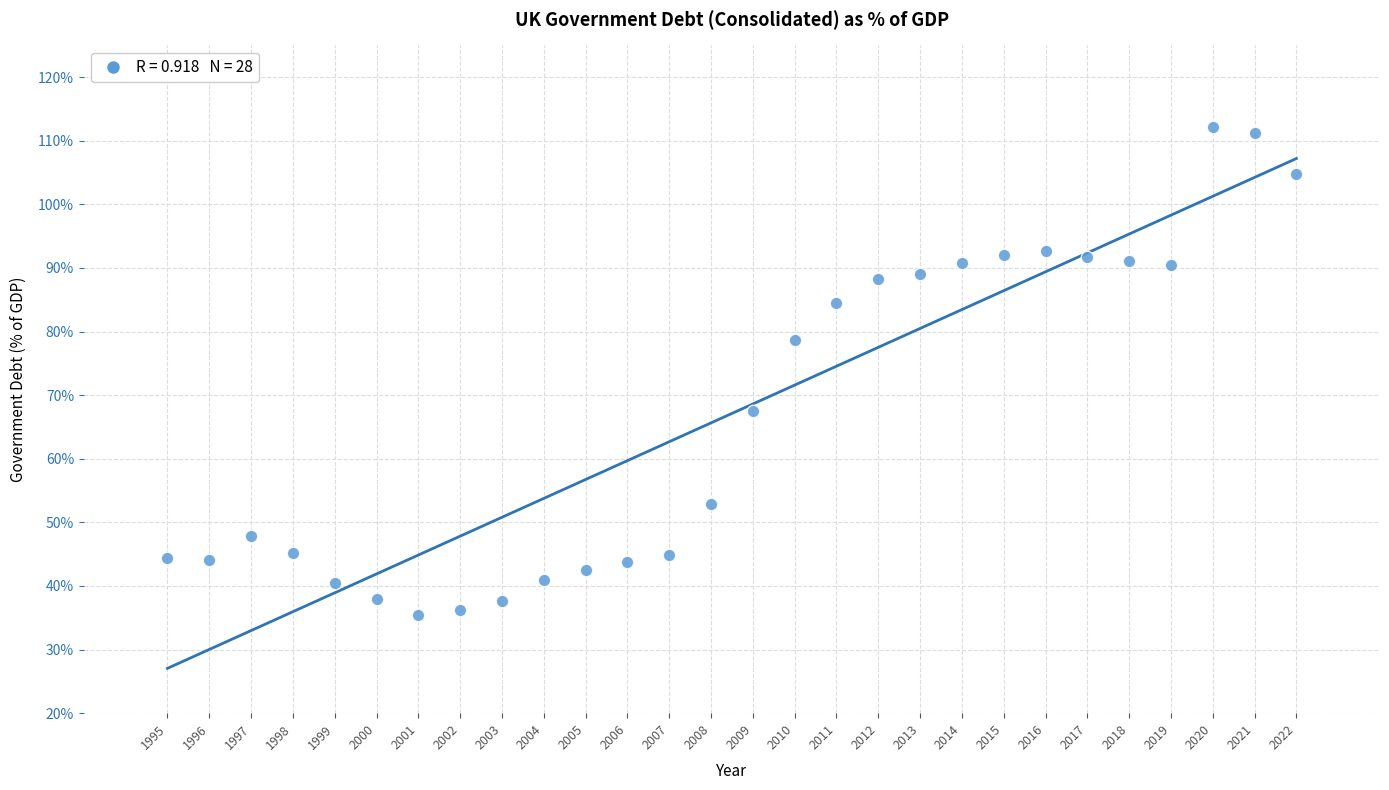

What is the range of Y values (max minus min)?

76.7